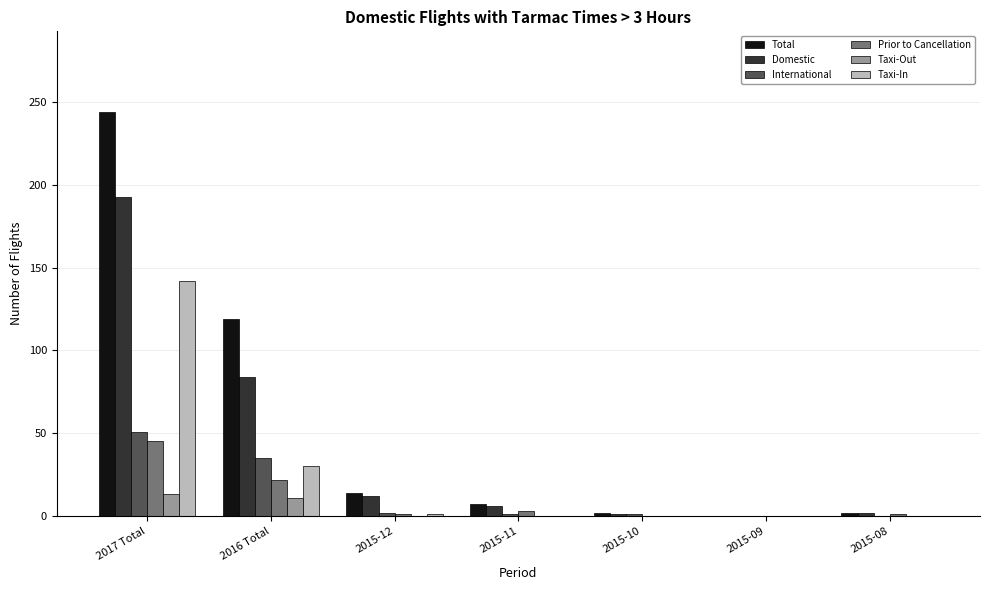

True or false: Domestic has a value of 343 at 2017 Total.

False